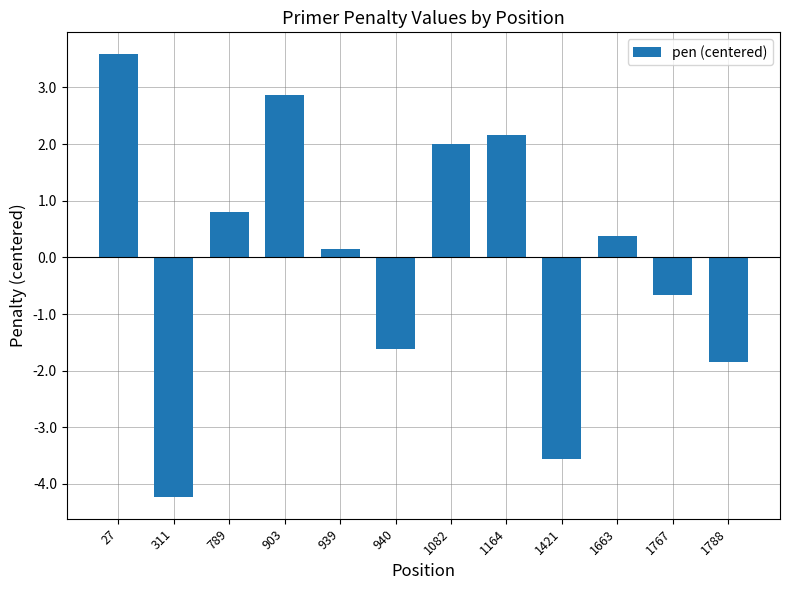

What is the change in value from 940 to 1082?

+3.6